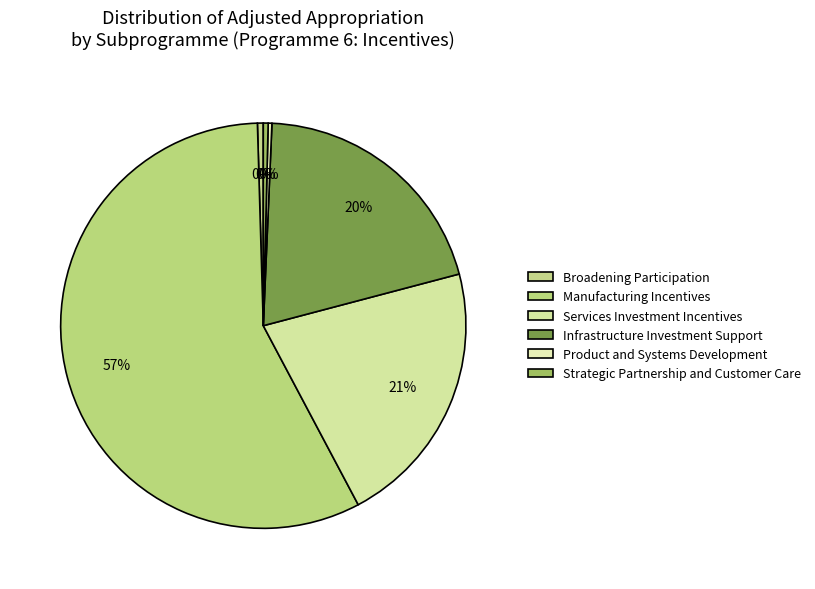

Count the number of slices in the pie.

6